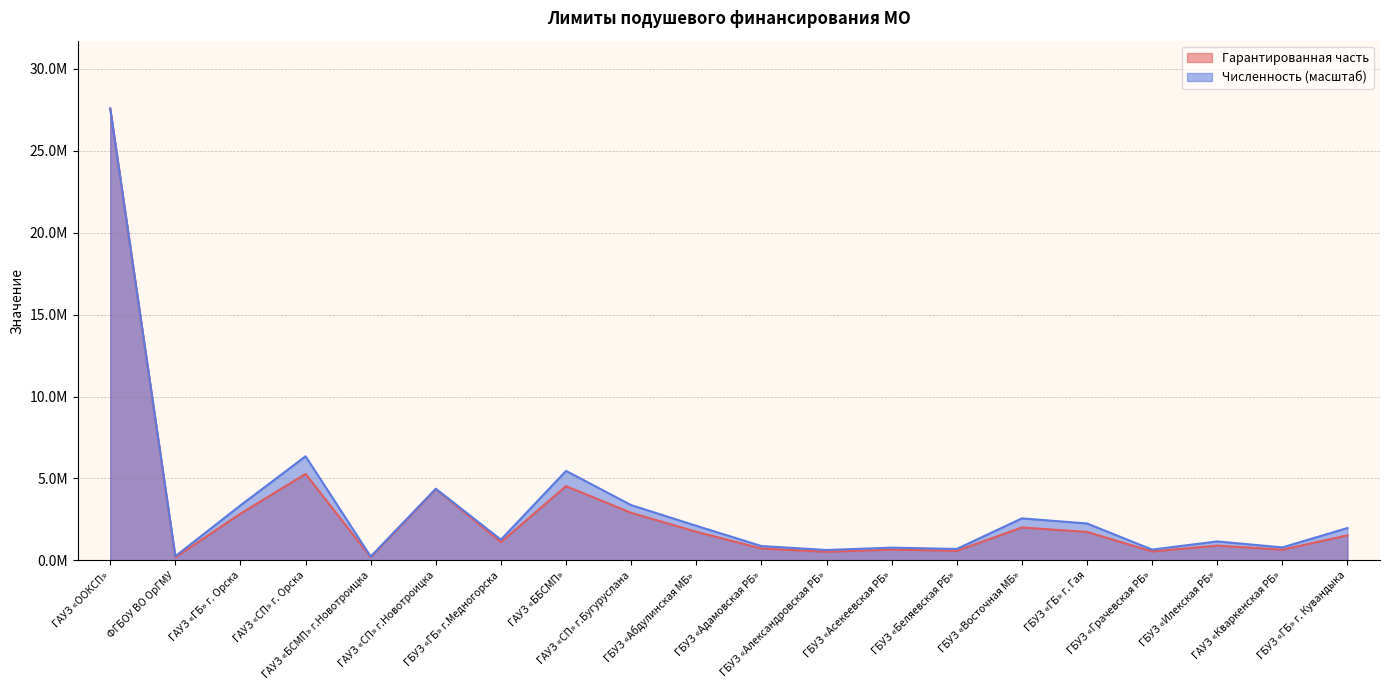

True or false: Гарантированная часть and Численность прикрепленного населения intersect in this chart.

False